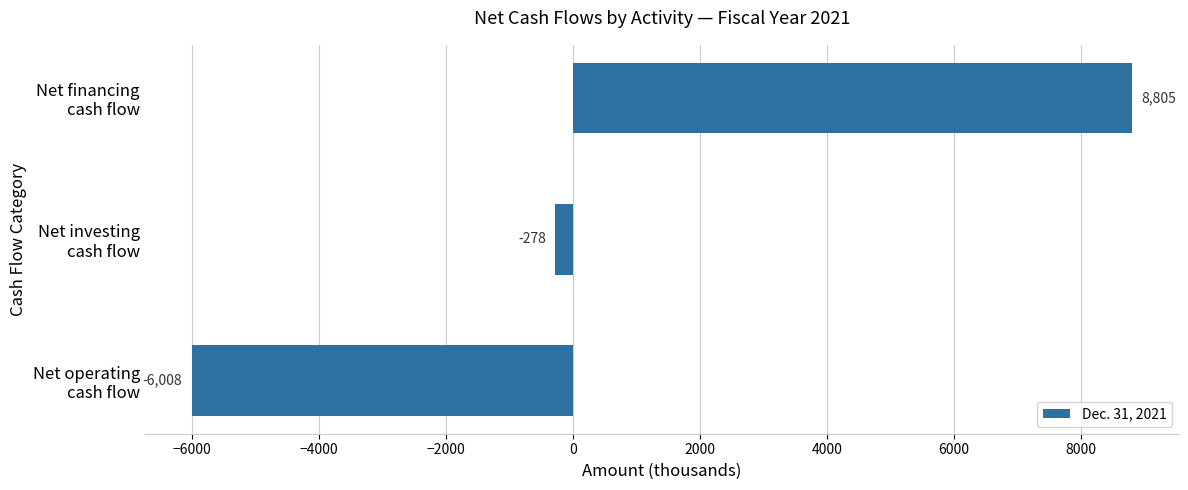

What is the sum of all values?

2519